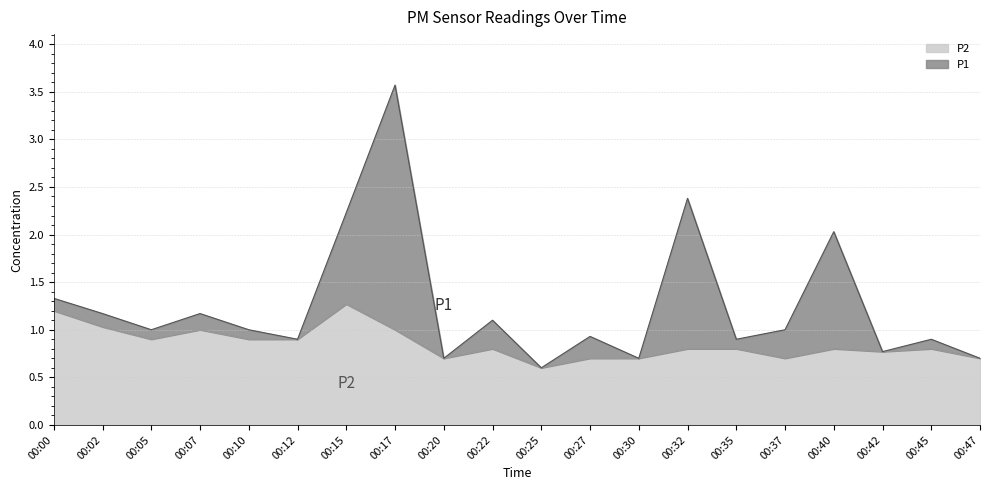

List the series in order of their peak value, lowest first.

P2, P1